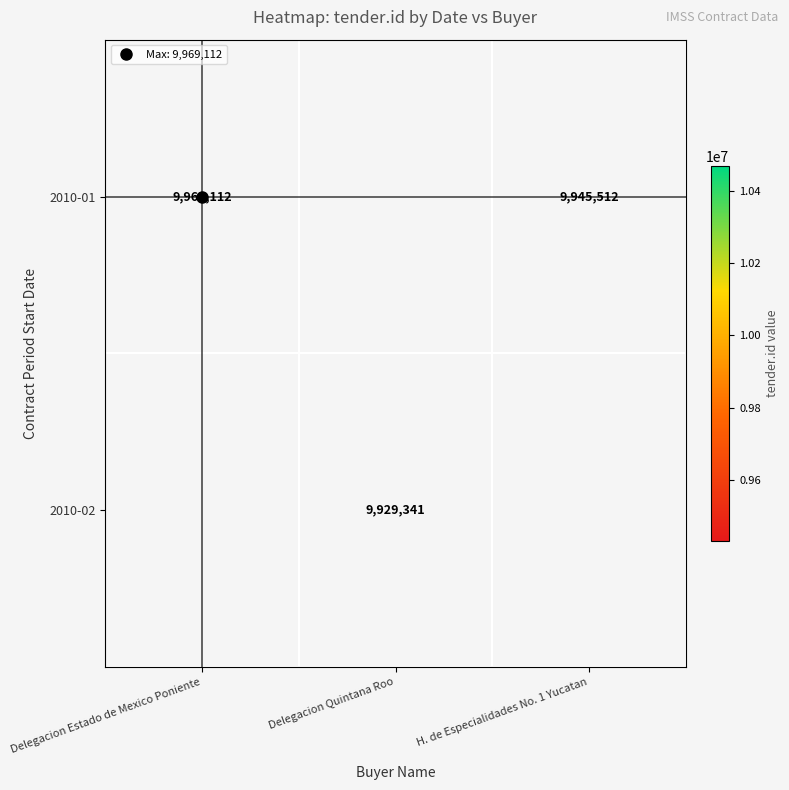

Is the value of 2010-01 at Delegacion Estado de Mexico Poniente greater than the value of 2010-02 at Delegacion Estado de Mexico Poniente?

No